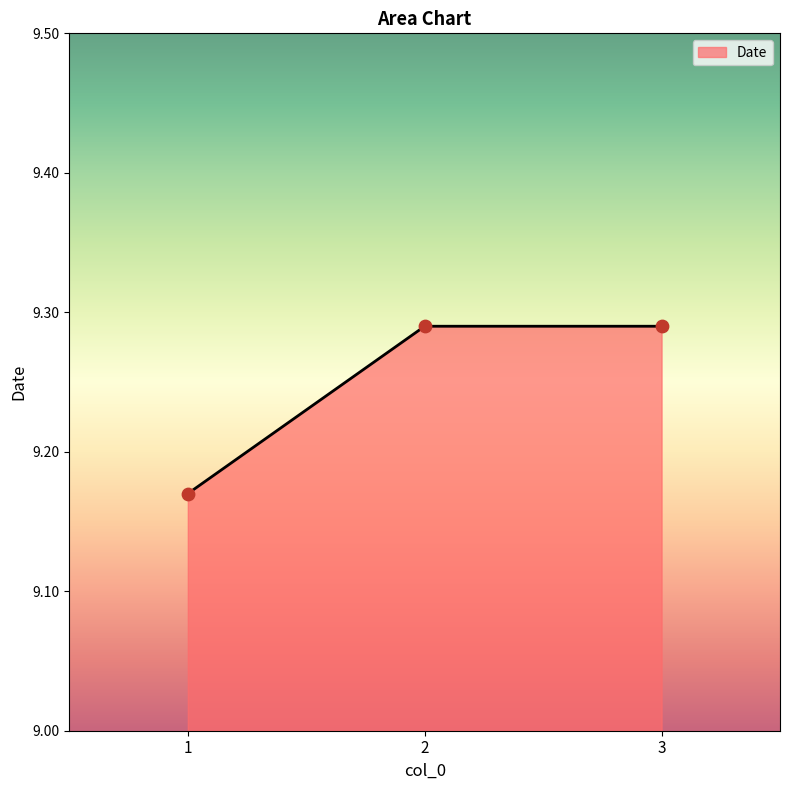

Approximately how many times larger is the value at 1 compared to 2?

1.0